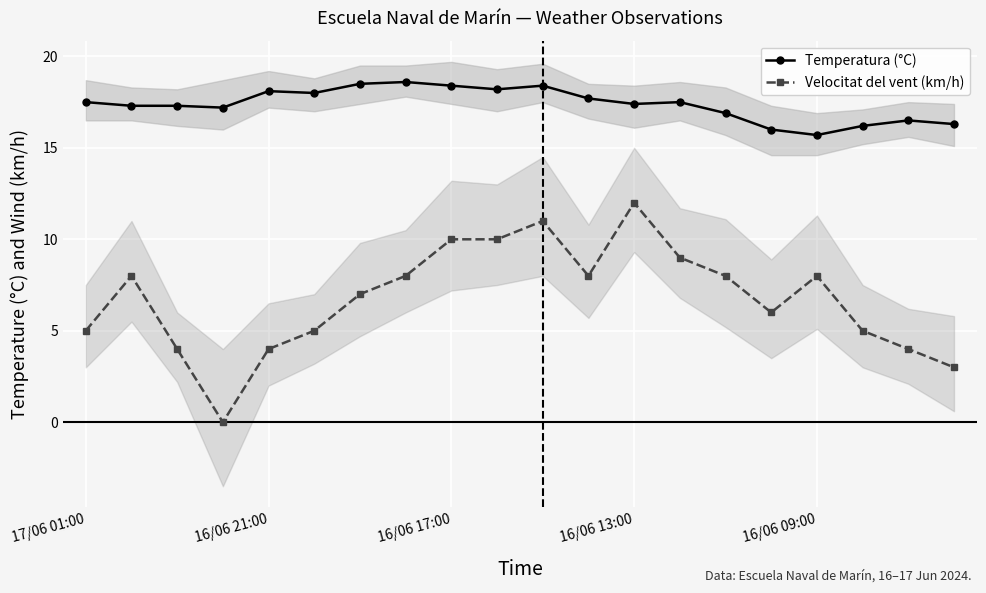

Between 14 and 19, which series saw the biggest shift?

Velocitat del vent (km/h)